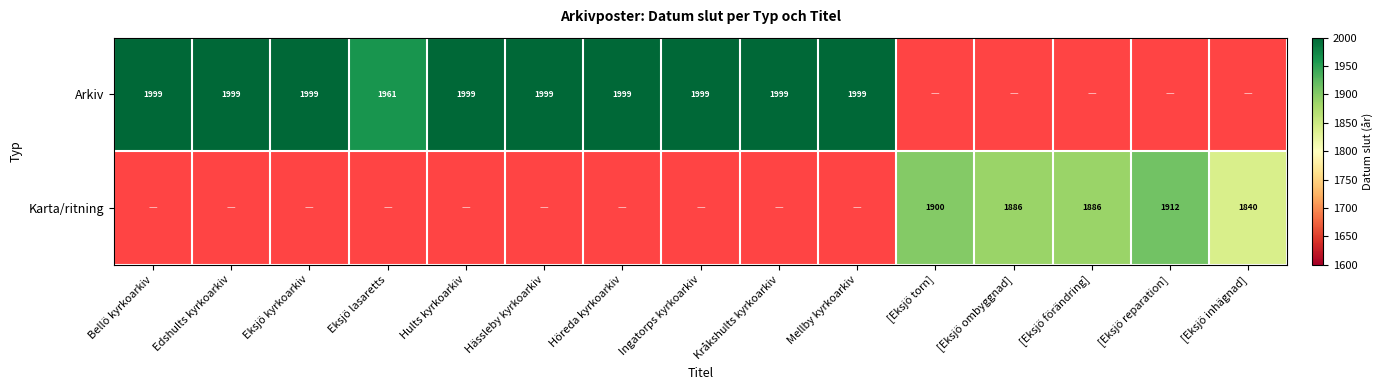

The value of Karta/ritning at [Eksjö förändring] is 1886. True or false?

True